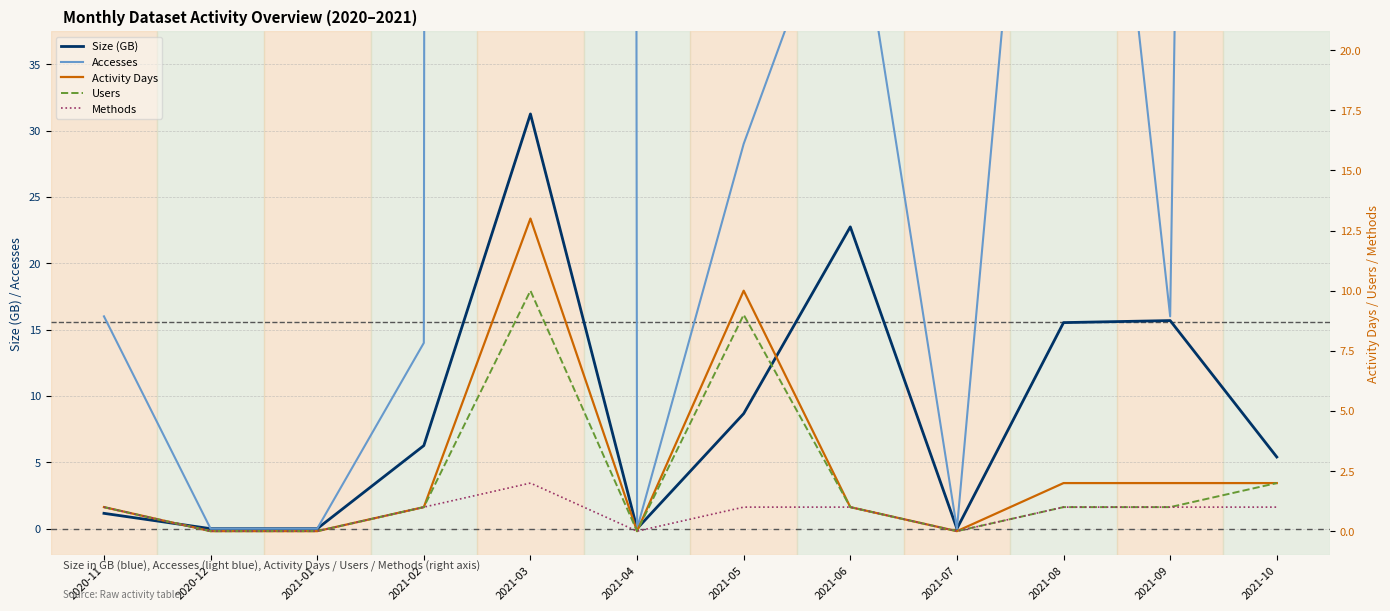

At 2021-10, list the series in order from largest to smallest.

Accesses, Size (GB), Activity Days, Users, Methods